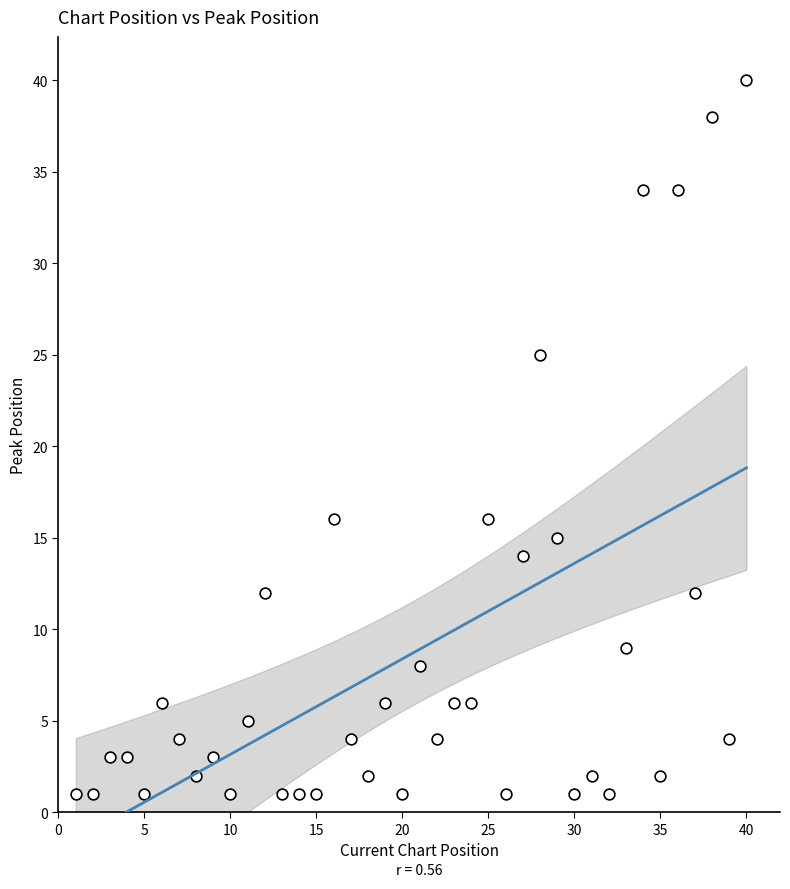

What is the range of X values (max minus min)?

39